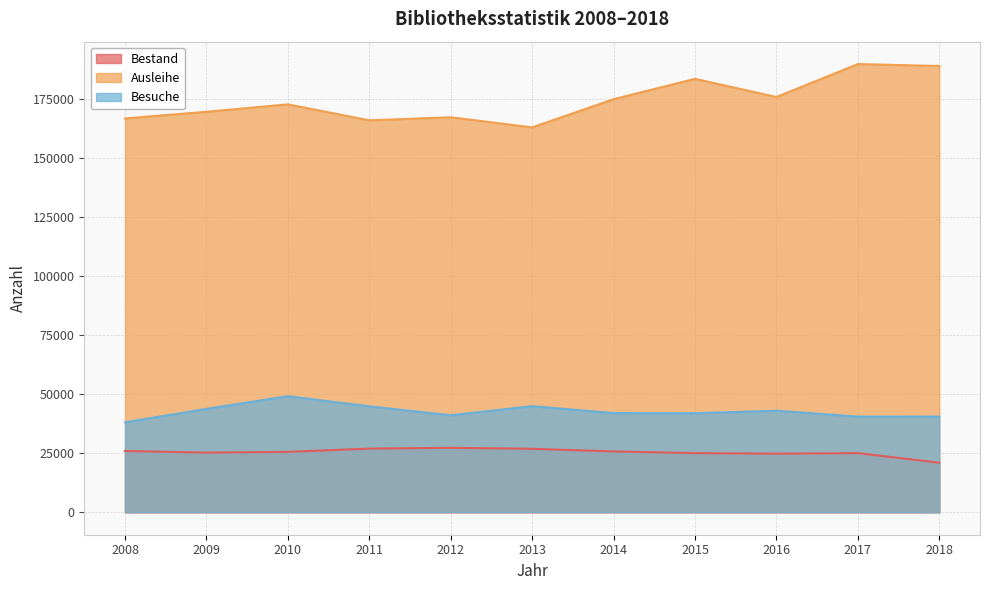

True or false: Bestand has more than 2 interior local peaks.

False